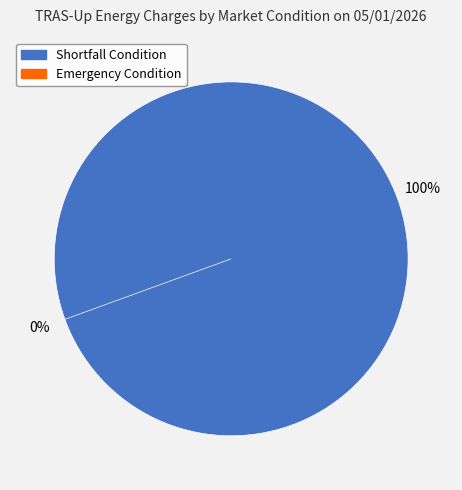

Which category has the biggest portion of the pie?

Shortfall Condition